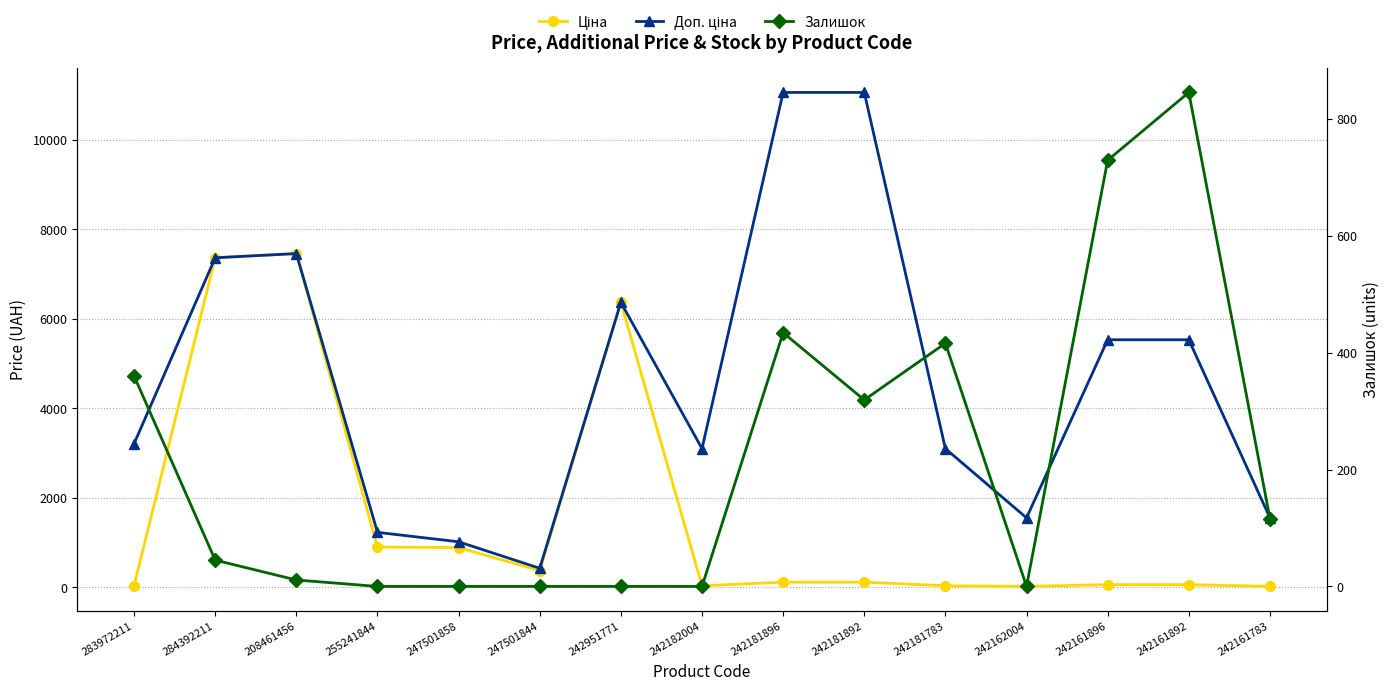

Does the chart display data point markers on the line(s)?

Yes